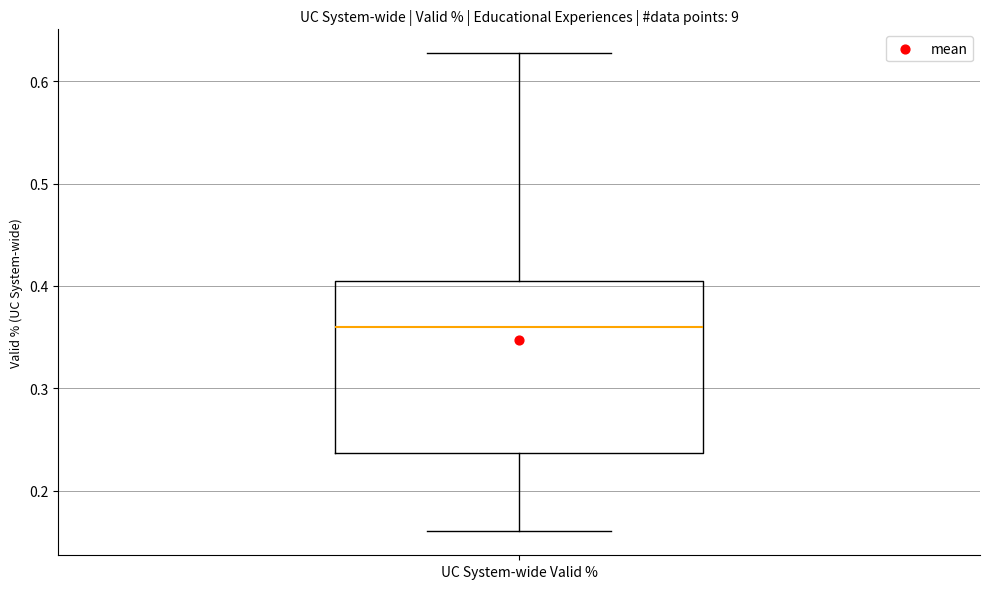

Where does the lower whisker of the box for UC System-wide Valid % end on the y-axis? The values are not printed on the chart, so give them approximately, as read against the axis.

0.16